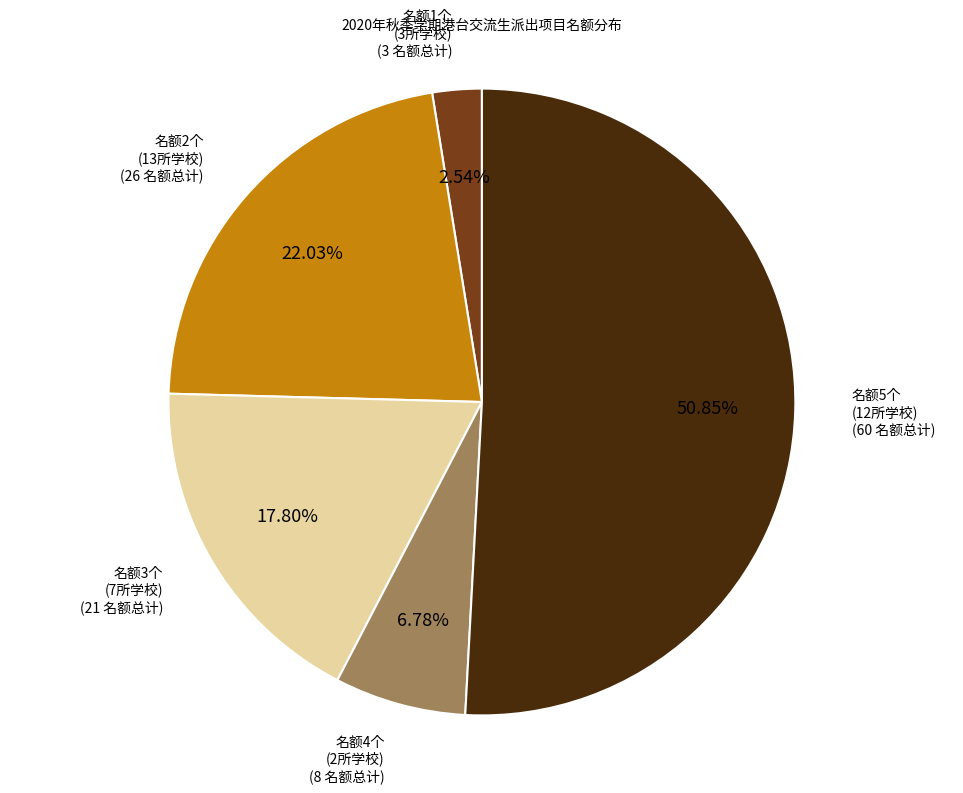

Is there a majority slice in this chart?

Yes